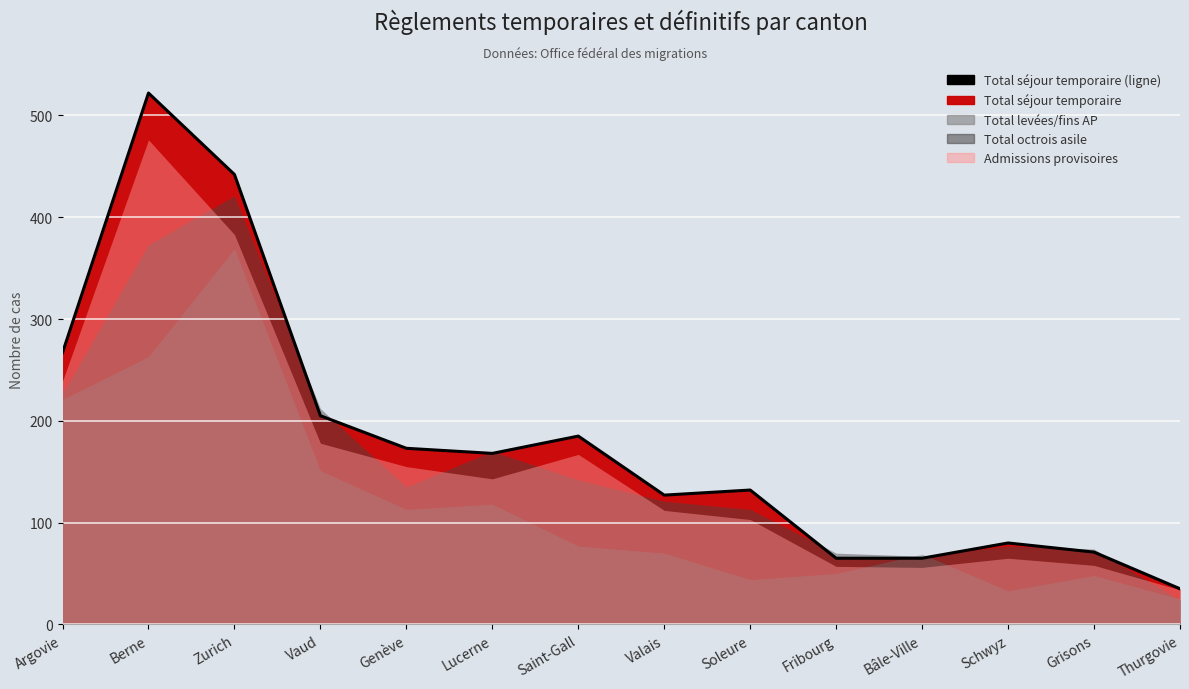

What is the greatest value displayed?

522